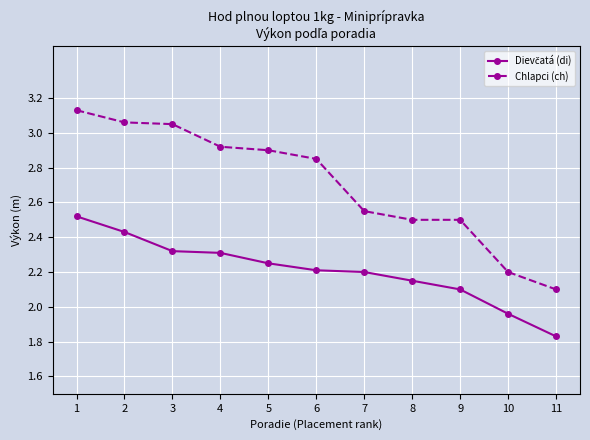

What is the difference between the maximum and minimum values in the Chlapci (ch) series?

1.0